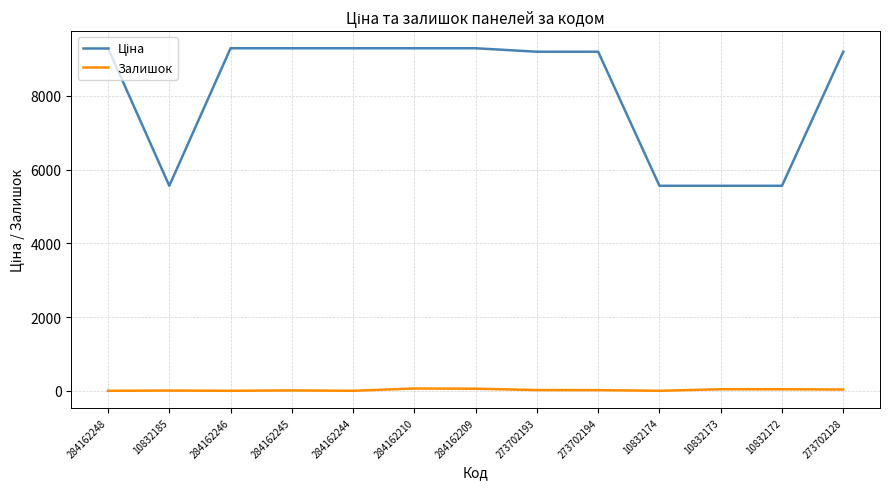

What is the greatest value displayed?

9290.5